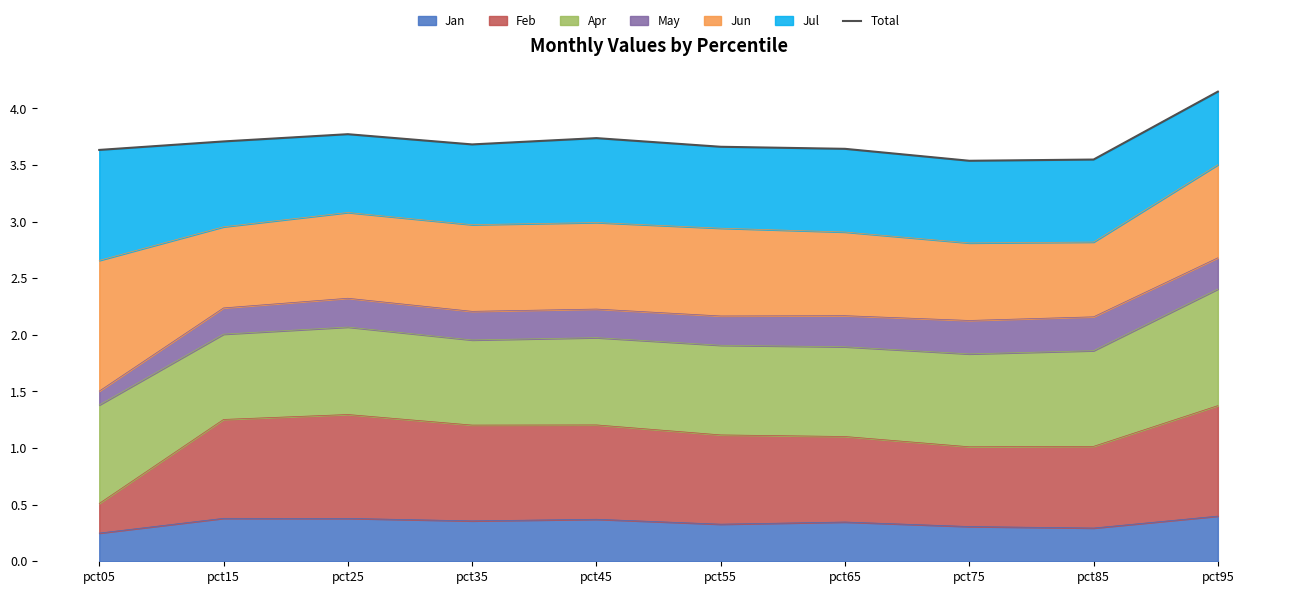

What is the smallest value displayed?

3.5